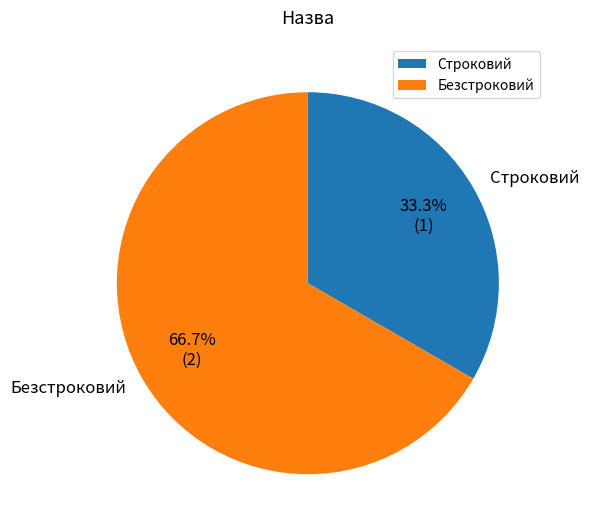

Which has a higher value, Безстроковий or Строковий?

Безстроковий